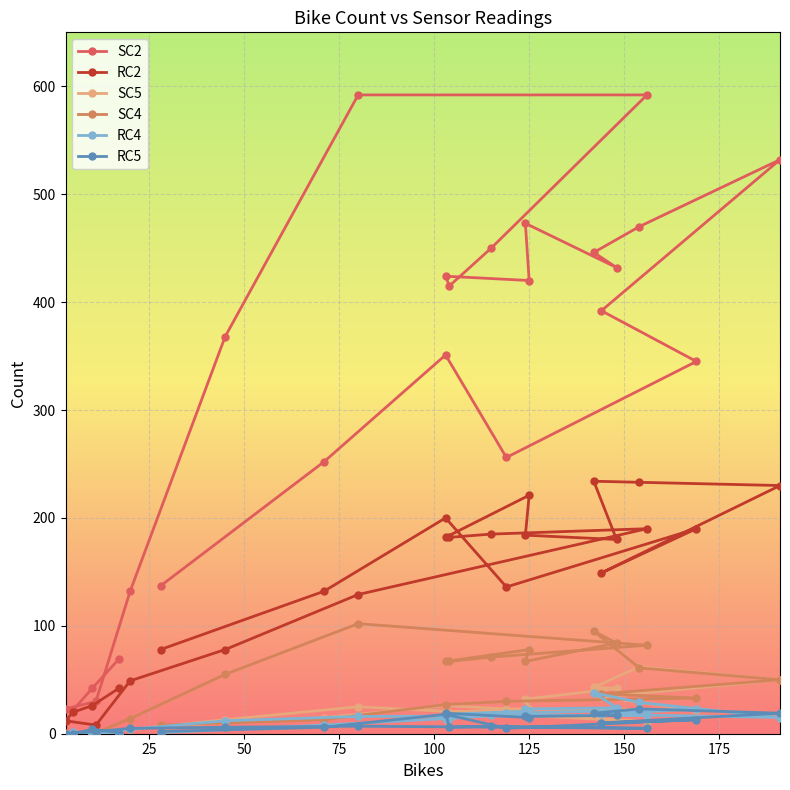

How many lines are shown in the chart?

6